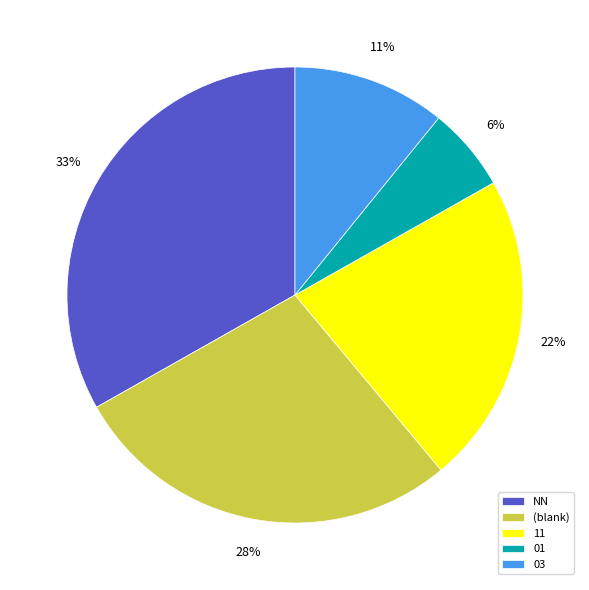

What is the largest slice in the pie chart?

NN